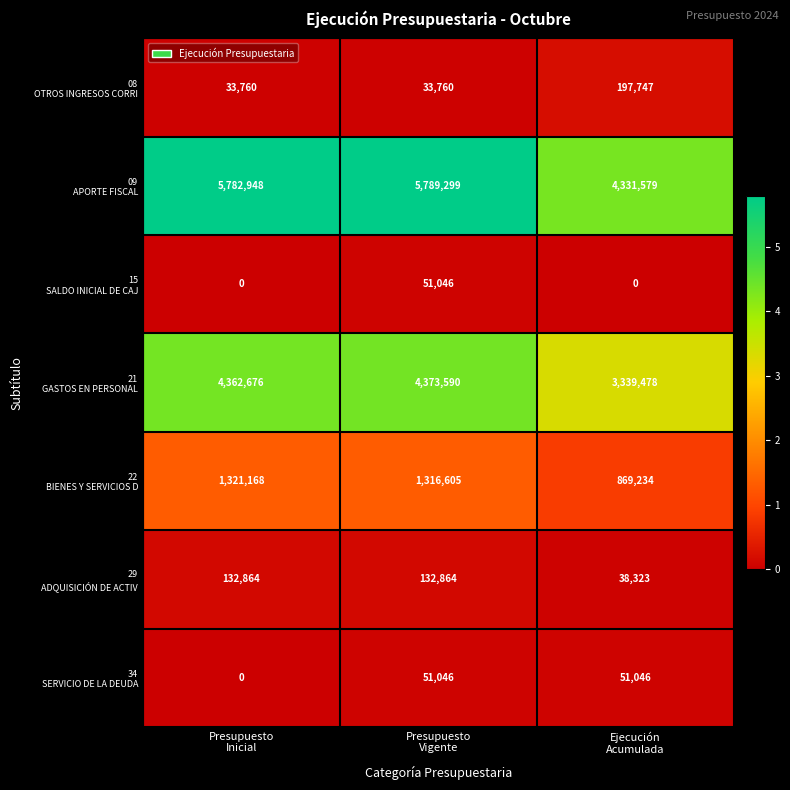

At how many categories does at least one series exceed 846158?

3